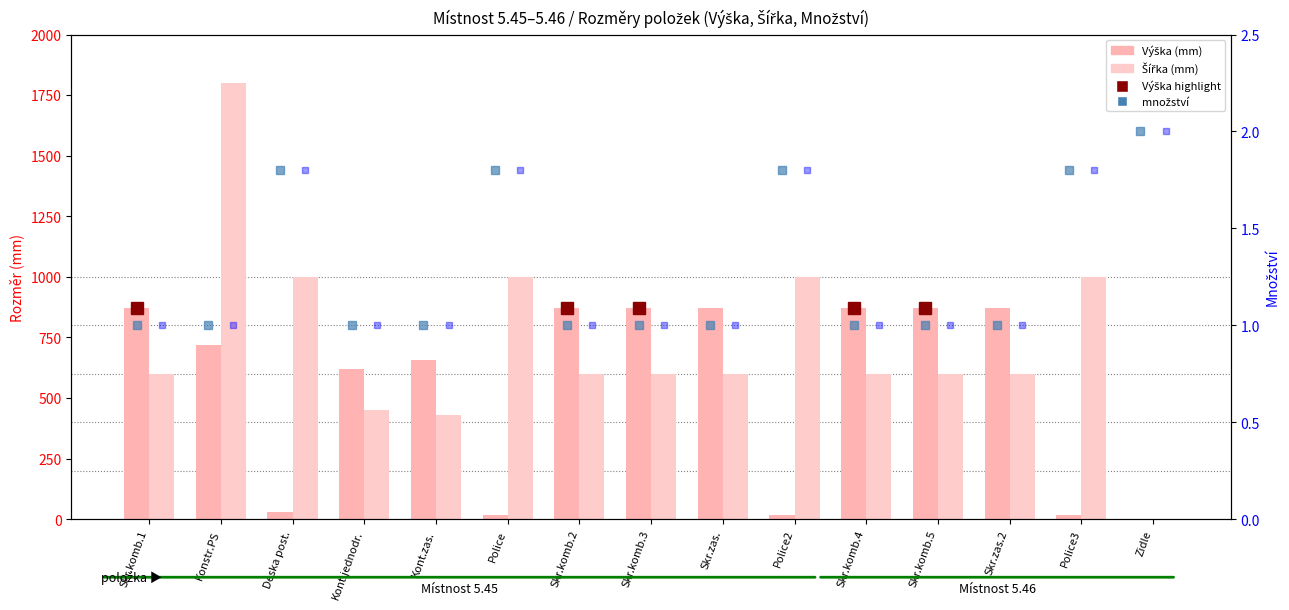

What is the difference between the second highest and second lowest values in the Výška (mm) series?

852.0